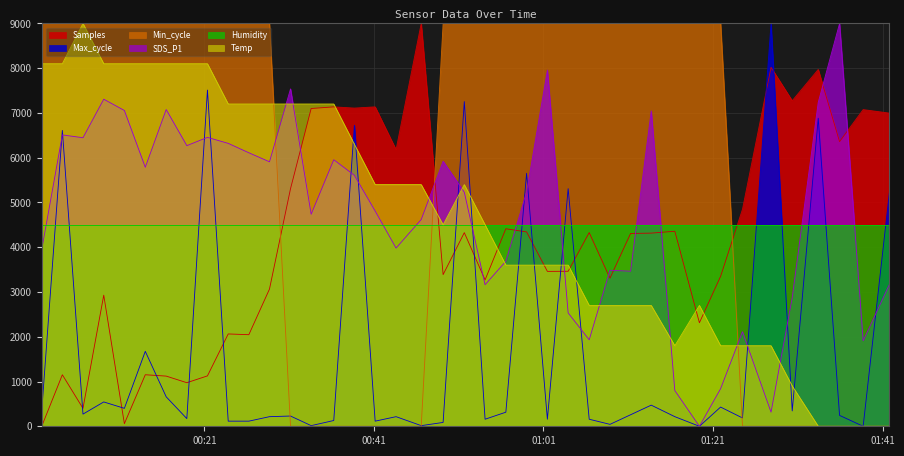

True or false: Temp and Min_cycle intersect in this chart.

True